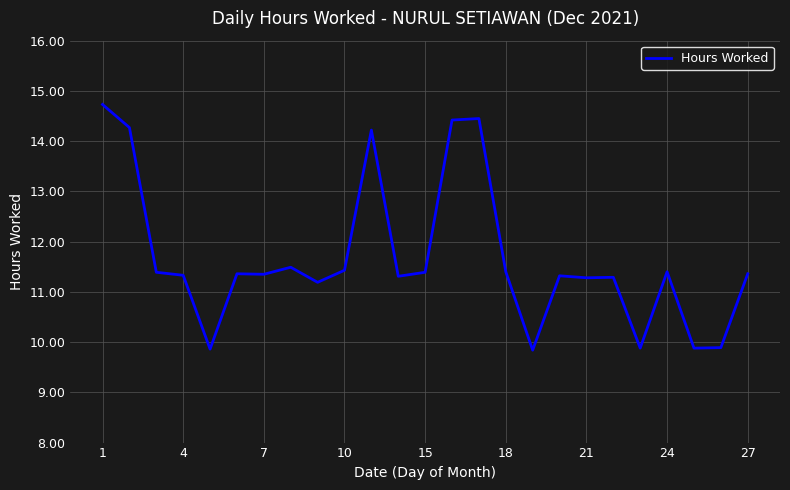

What is the maximum value shown in the chart?

14.7